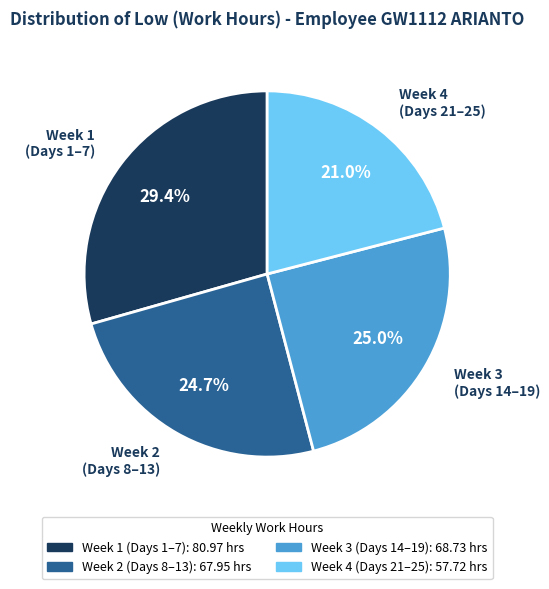

To the nearest percent, what is the difference between the largest and smallest slice percentages?

8%